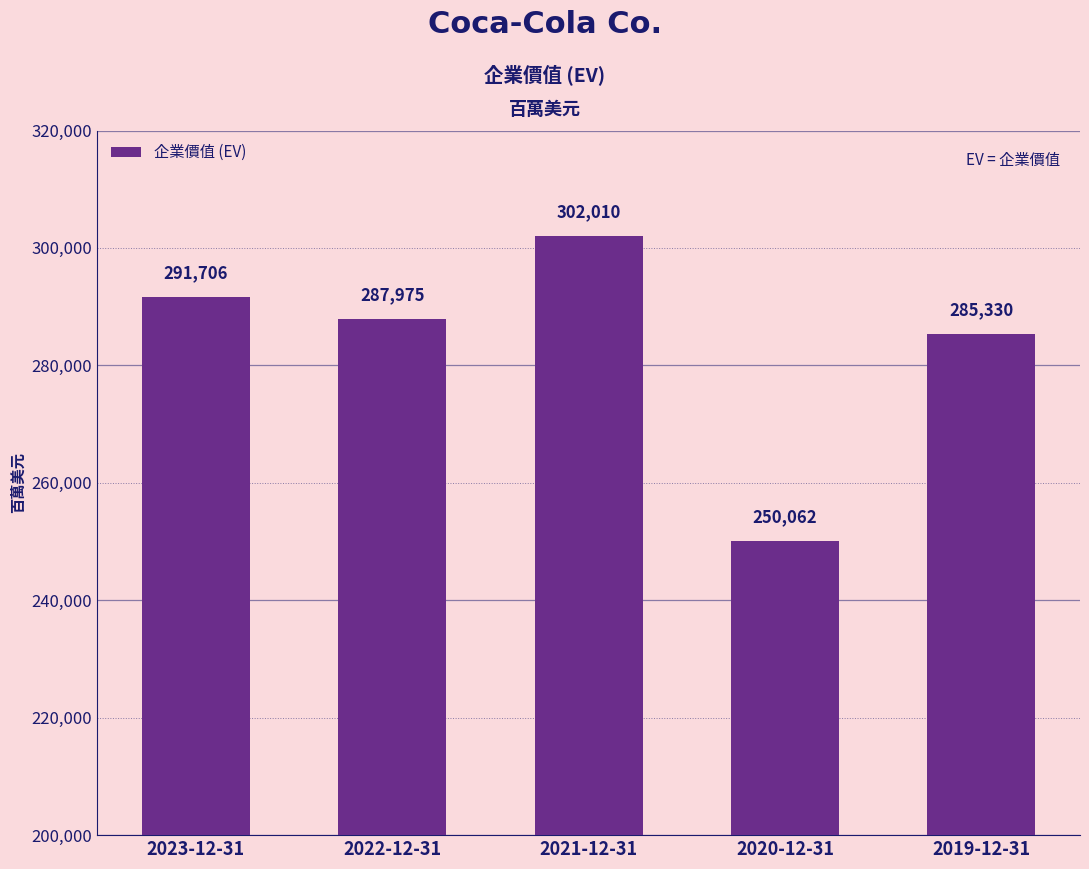

What is the minimum value shown in the chart?

250062